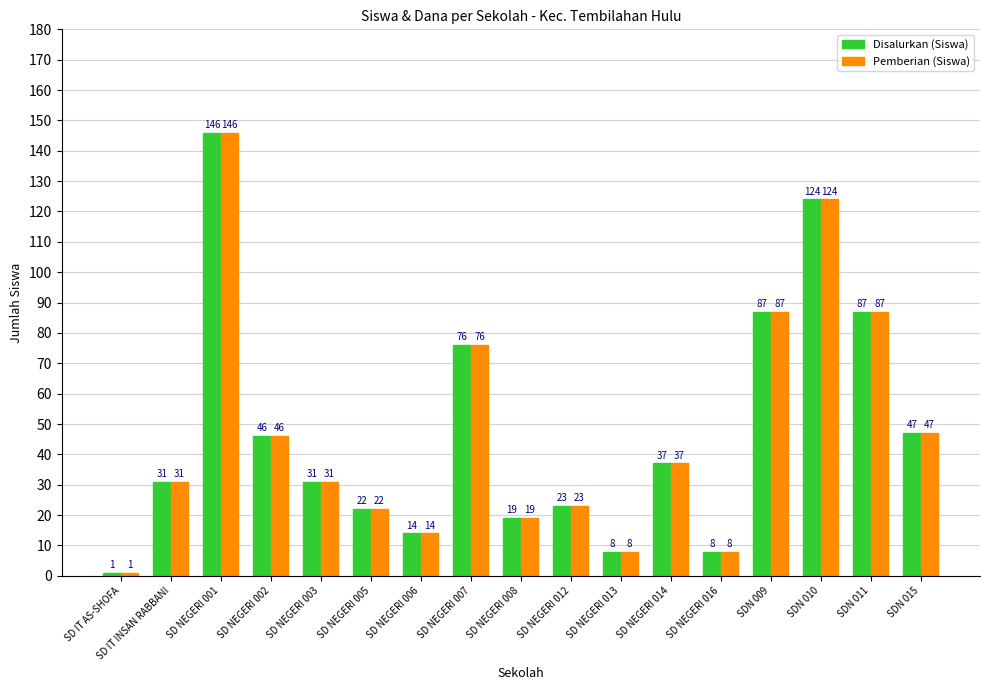

The Pemberian (Siswa) series shows 14 at SD NEGERI 006. True or false?

True